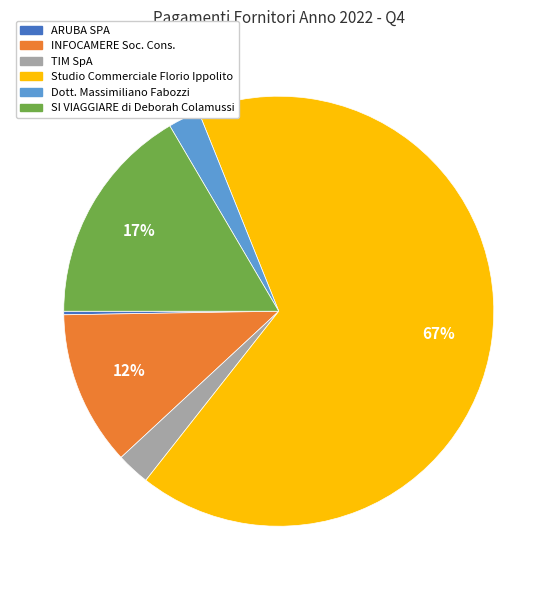

What is the largest slice in the pie chart?

Studio Commerciale Florio Ippolito